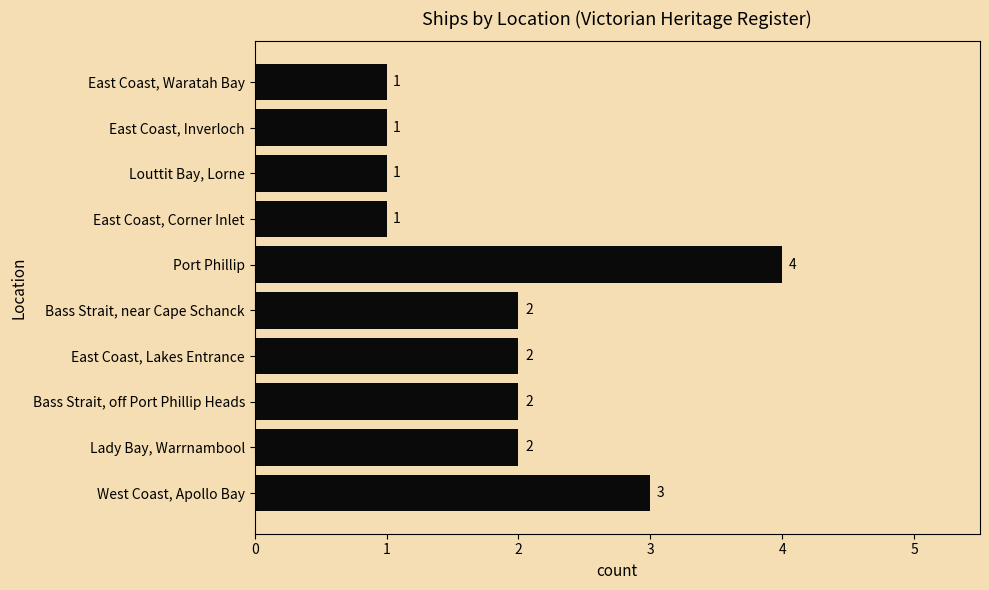

True or false: the data shows 1 at East Coast, Waratah Bay.

True